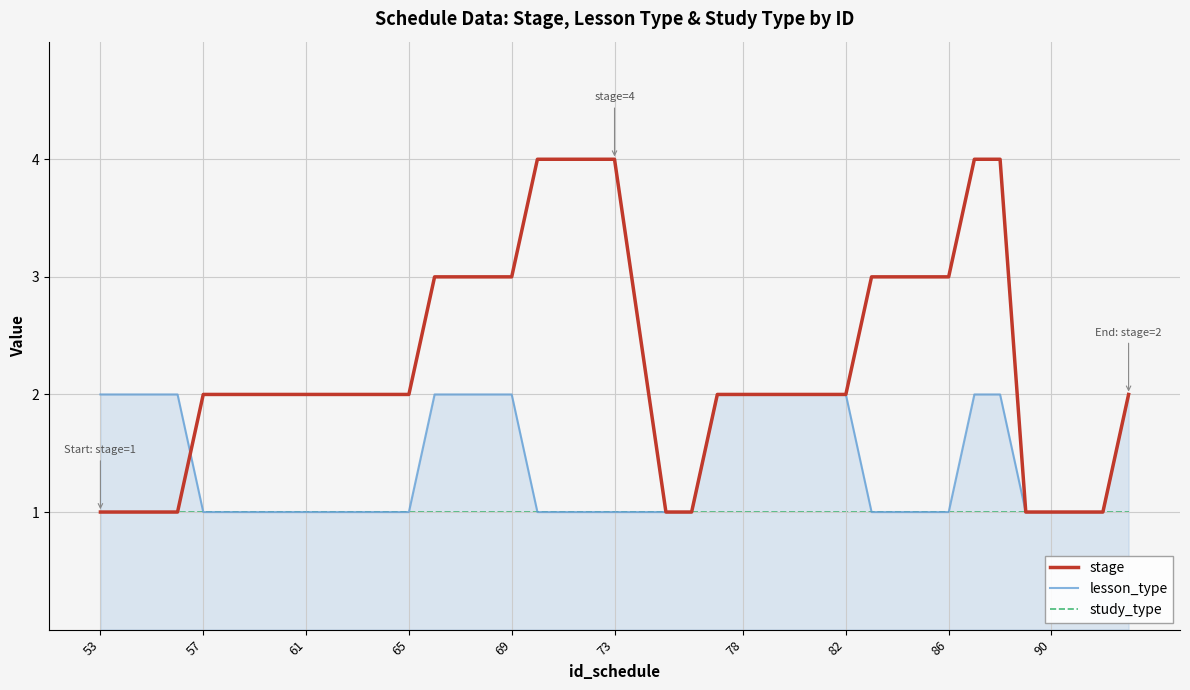

Which series has the widest spread of values?

stage